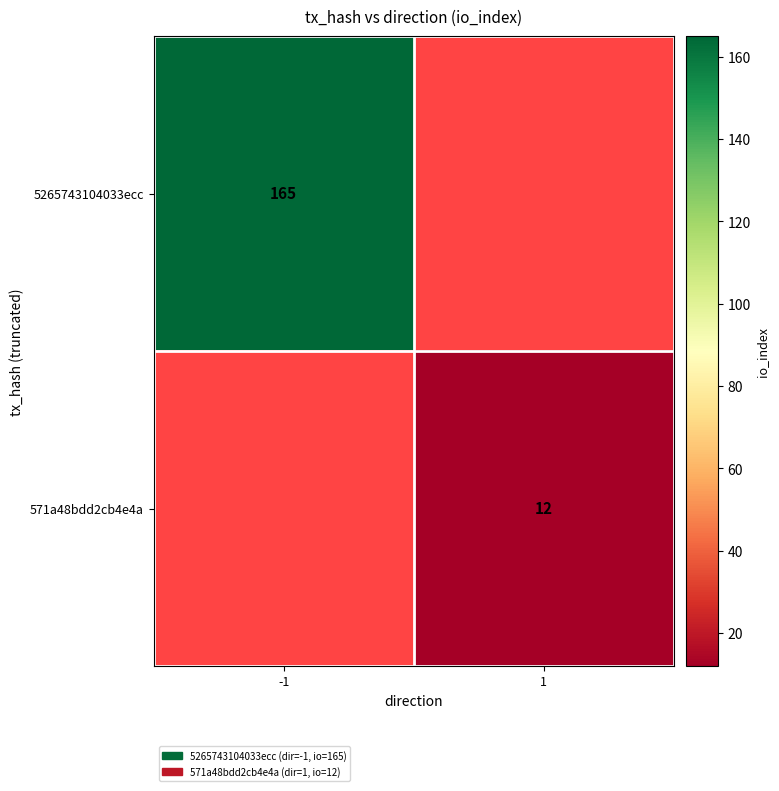

True or false: 5265743104033ecc has a value of 109 at -1.

False